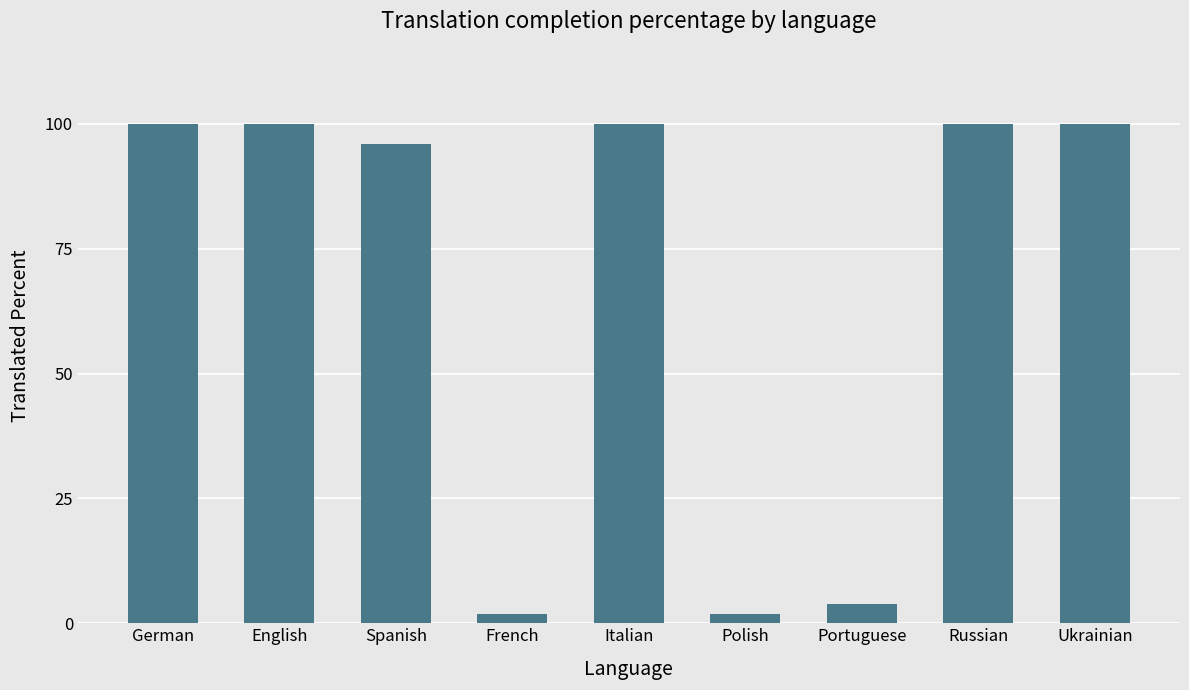

The chart shows a value of 1.9 at French. True or false?

True